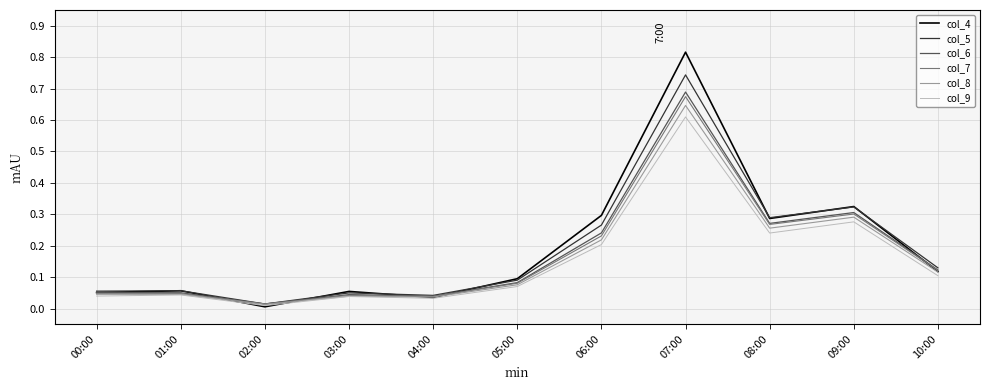

The value of col_6 at 10:00 is 0.1. True or false?

True